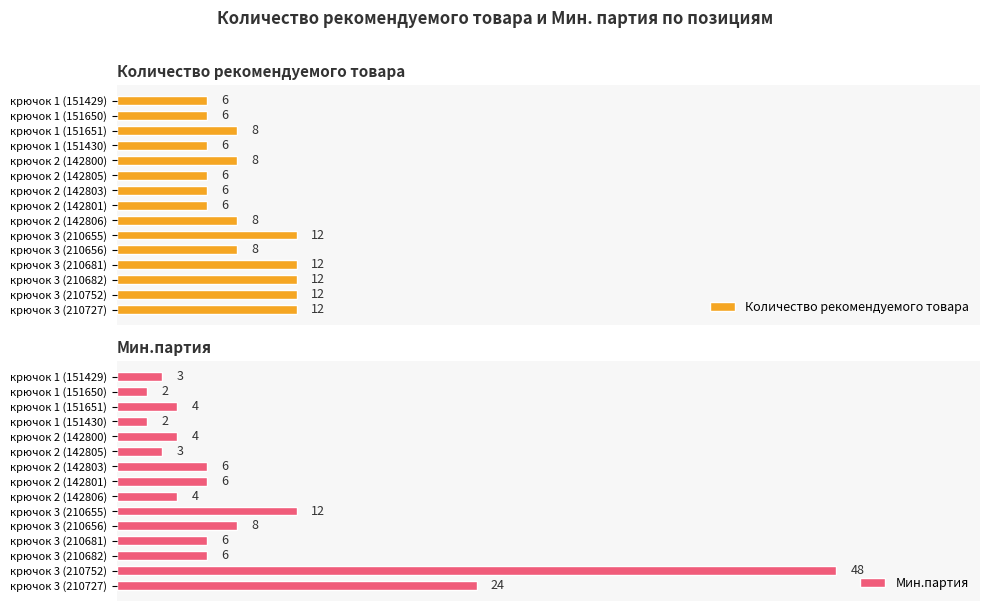

Which category has the highest value in the Мин.партия series?

крючок 3 (210752)